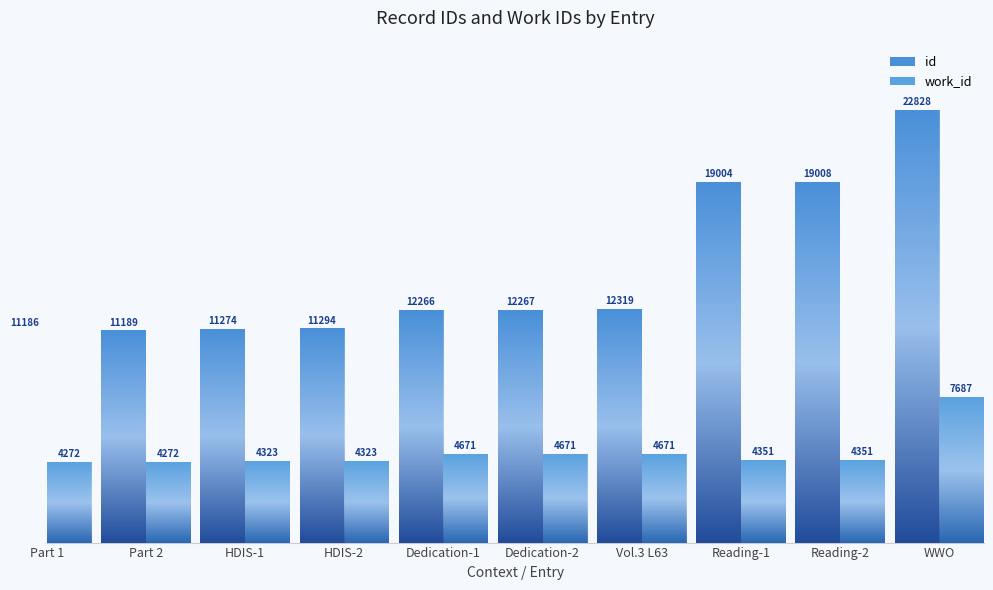

Rank the series at Part 1 from highest to lowest value.

id, work_id